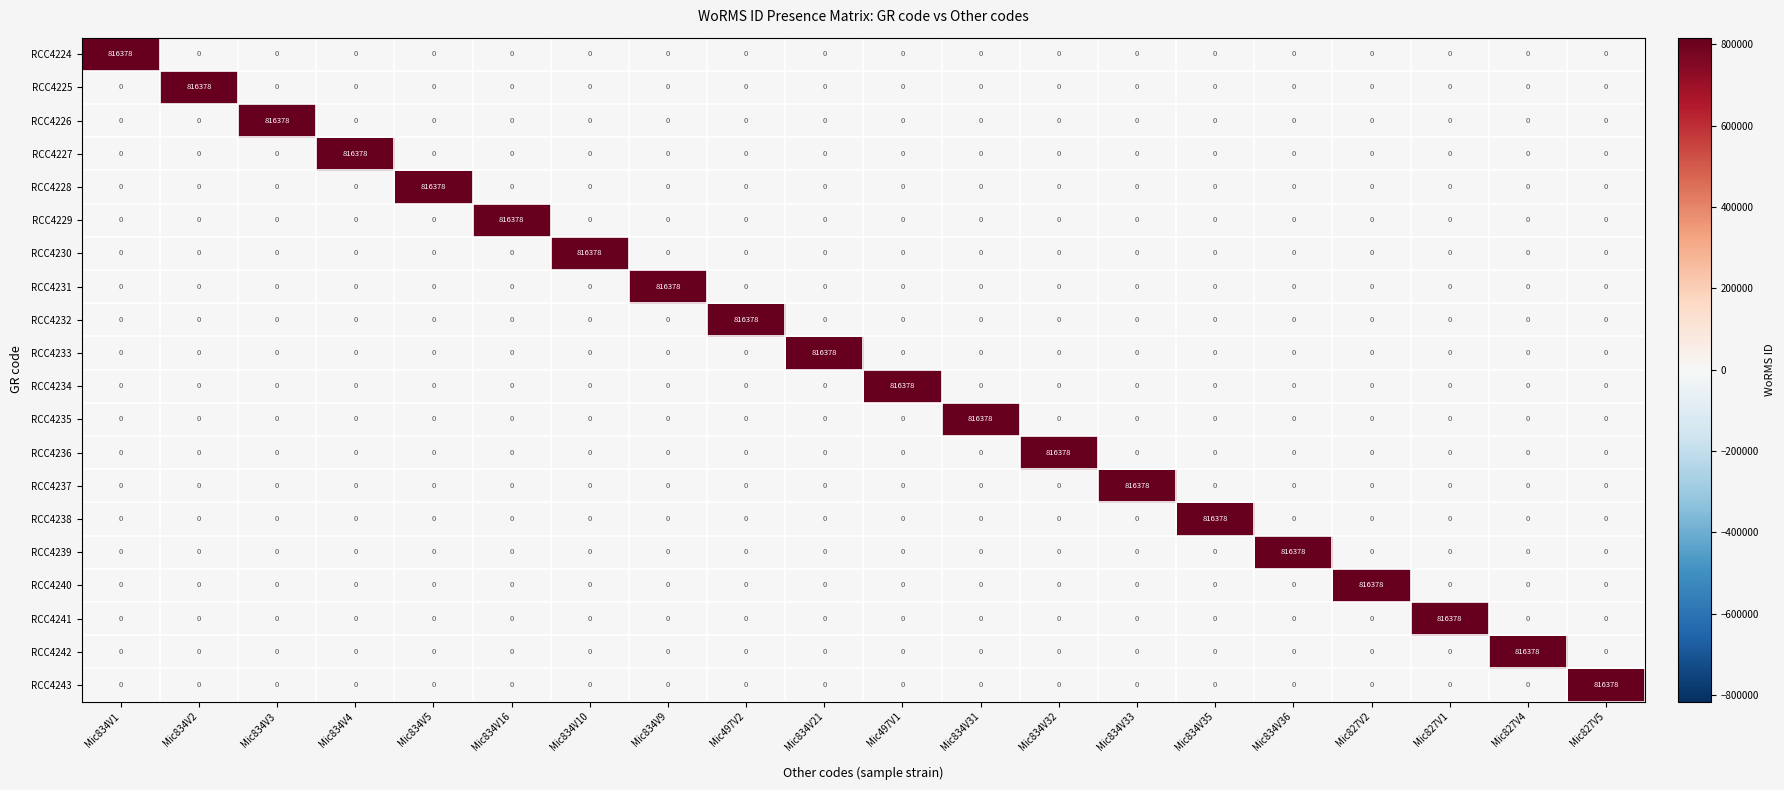

How many data points in RCC4239 are above 0?

1